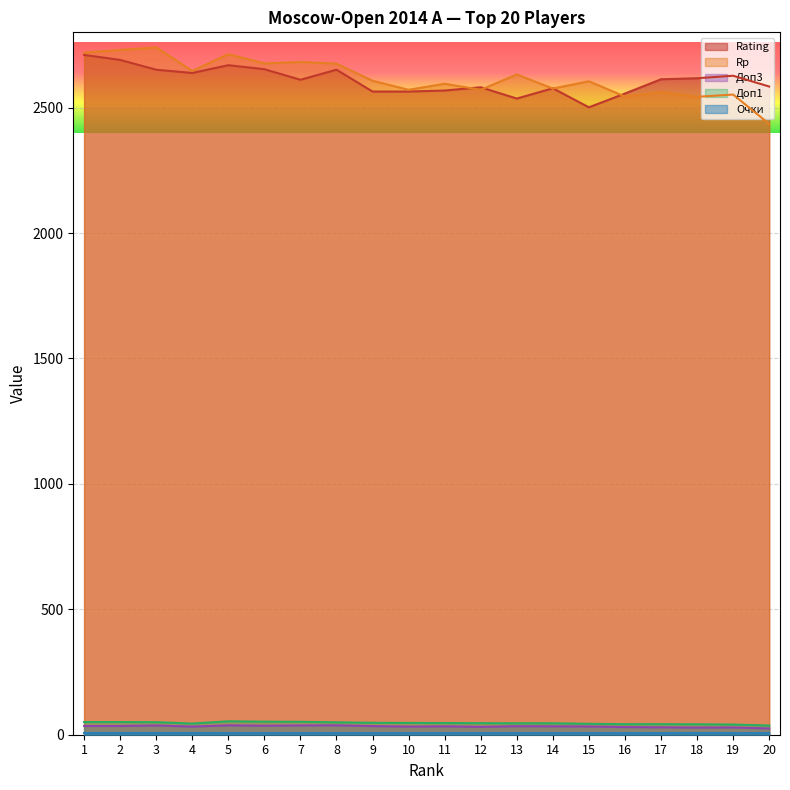

What is the smallest value displayed?

6.5